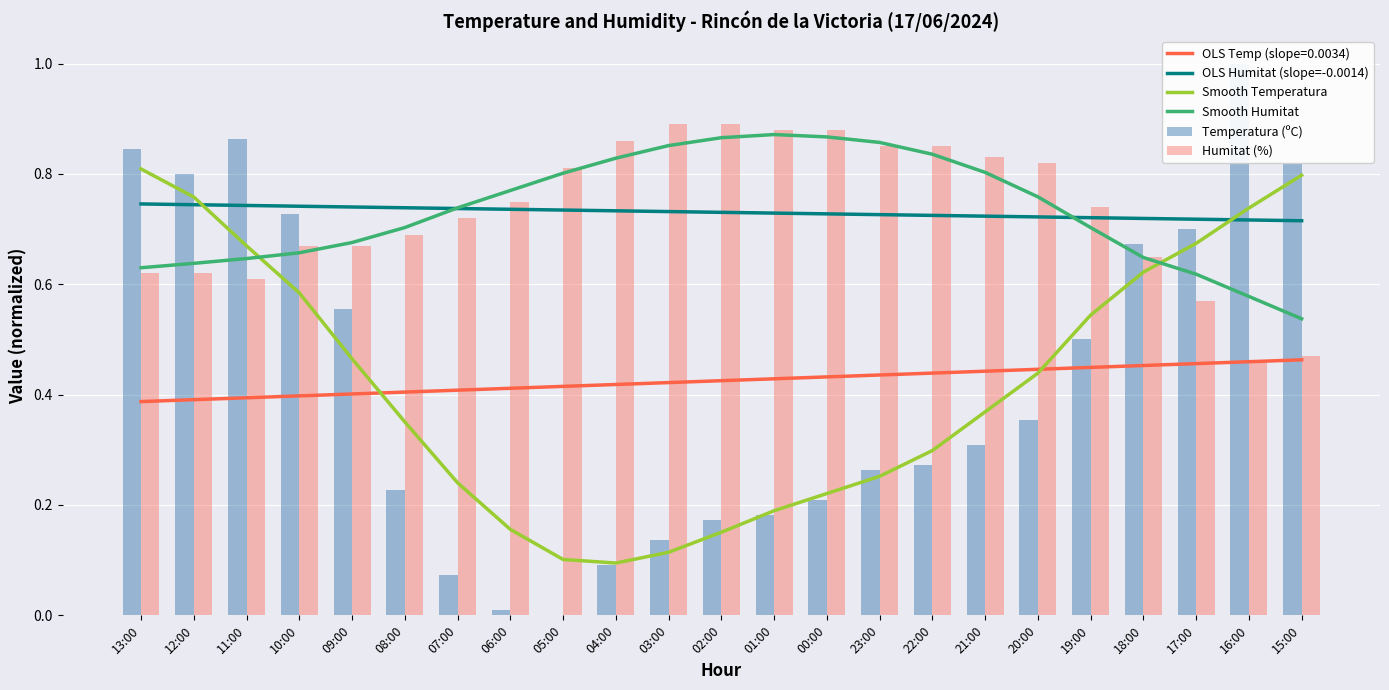

Which has a higher value, 06:00 or 13:00?

13:00